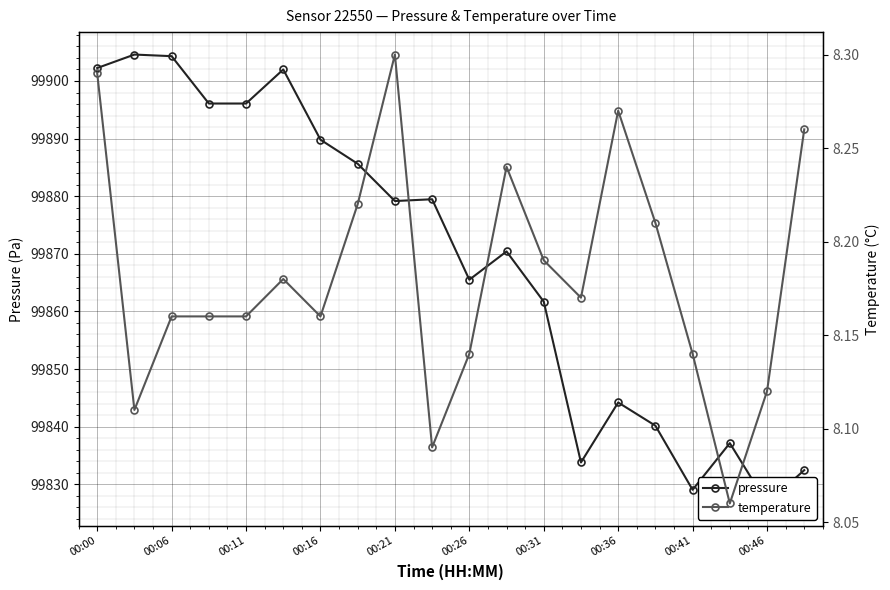

What is the maximum value shown in the chart?

99904.6